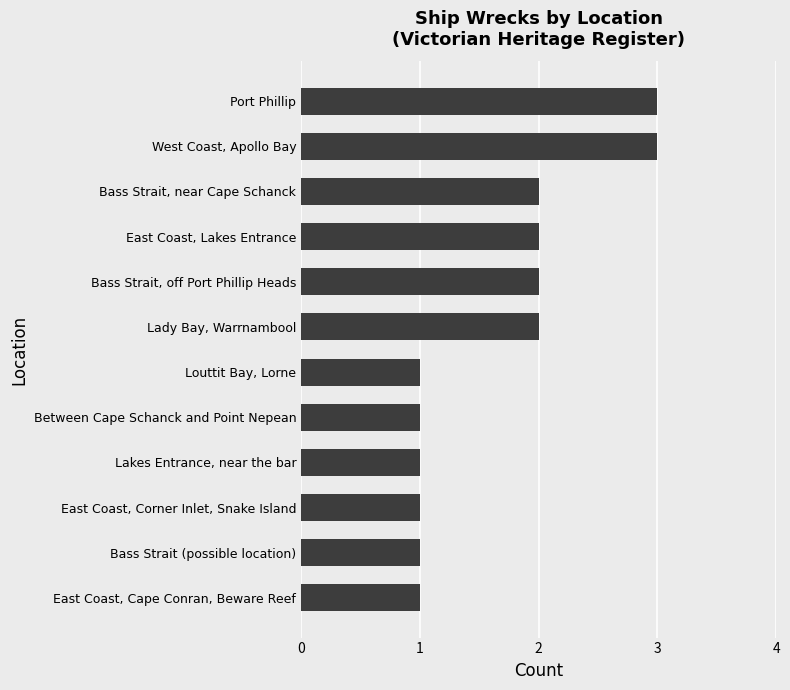

Does the chart contain any negative values?

No